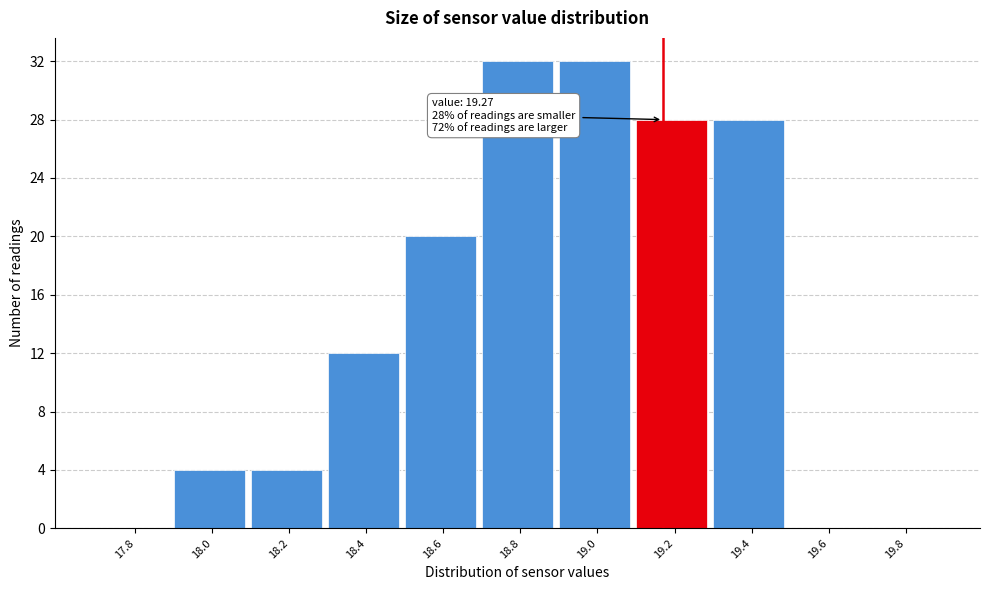

Reading left to right, what are all the values shown in this chart?

17.8=0	18.0=4	18.2=4	18.4=12	18.6=20	18.8=32	19.0=32	19.2=28	19.4=28	19.6=0	19.8=0